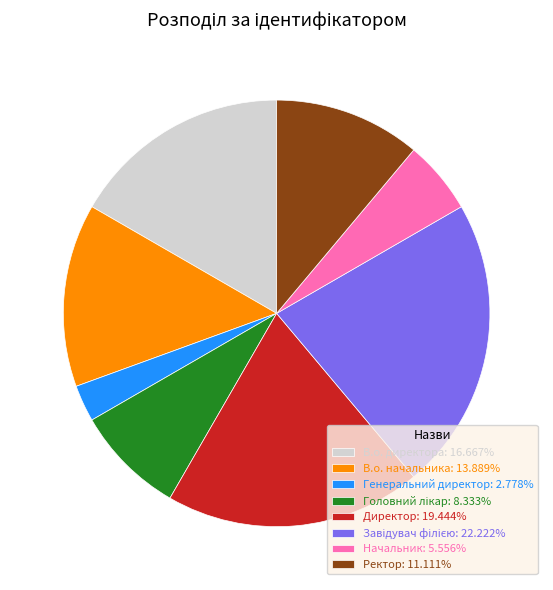

Count the number of slices in the pie.

8